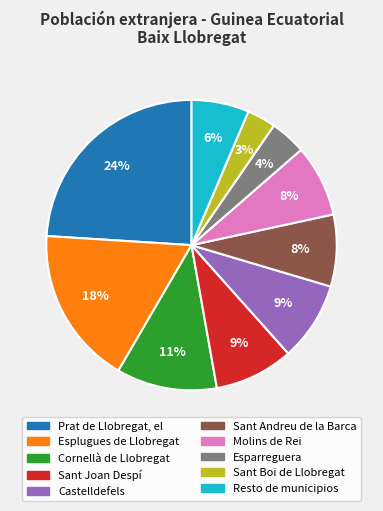

Combined, do Sant Joan Despí and Sant Boi de Llobregat account for over 50%?

No